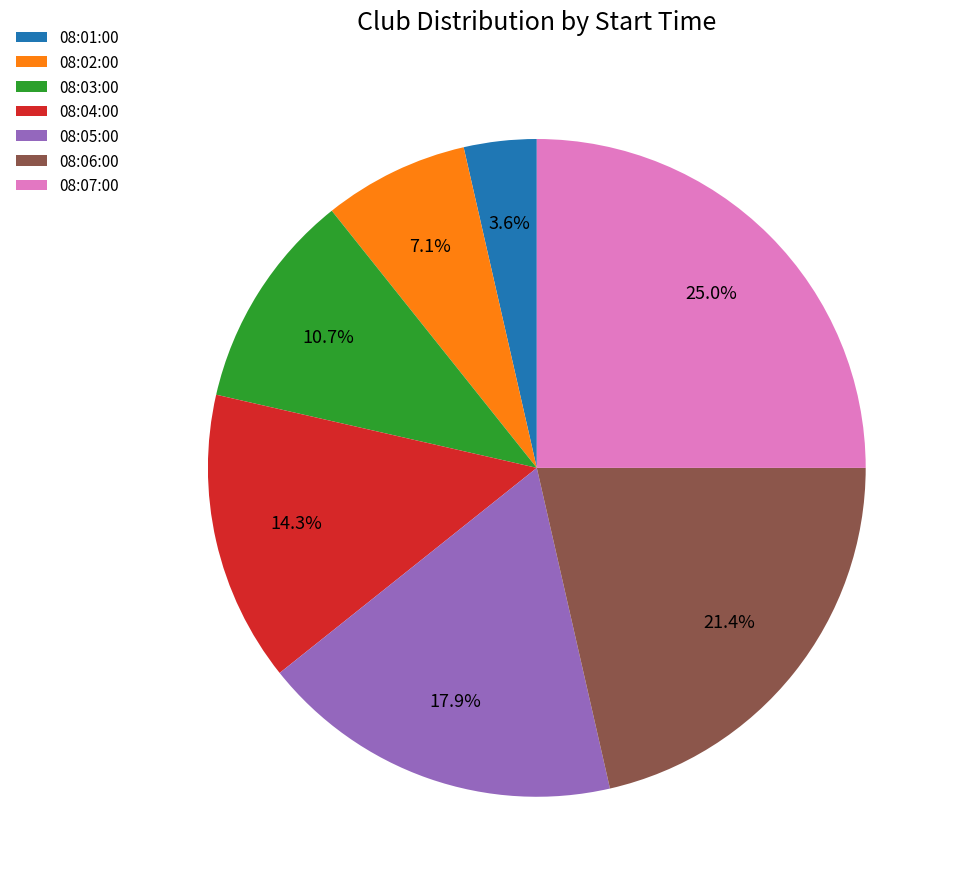

Does 08:05:00 account for over 50% of the chart?

No